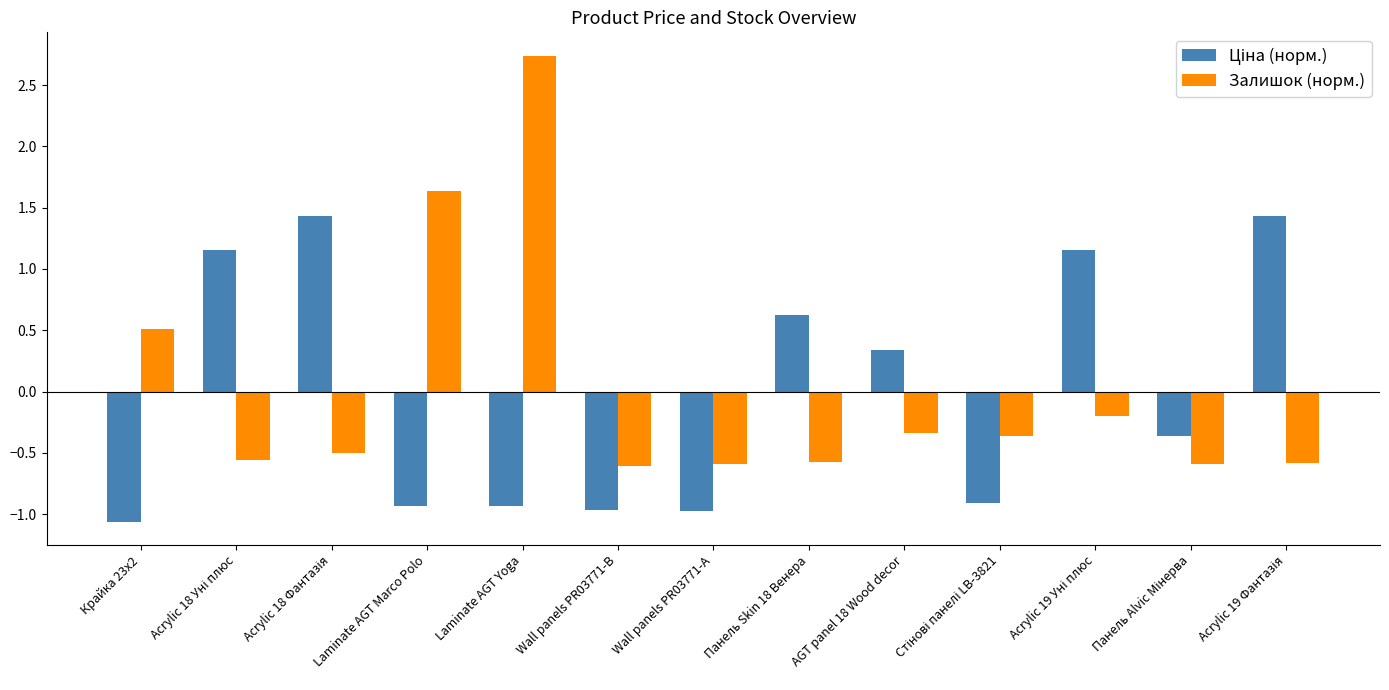

Which series has the largest range (max minus min)?

Залишок (норм.)